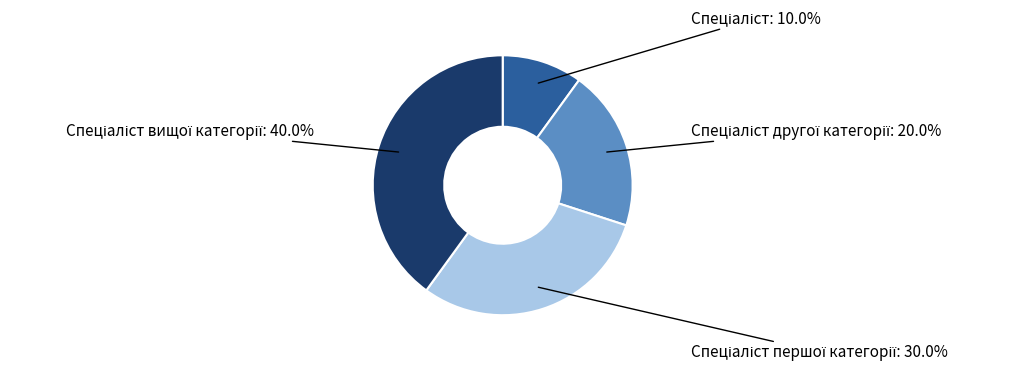

Is there a majority slice in this chart?

No